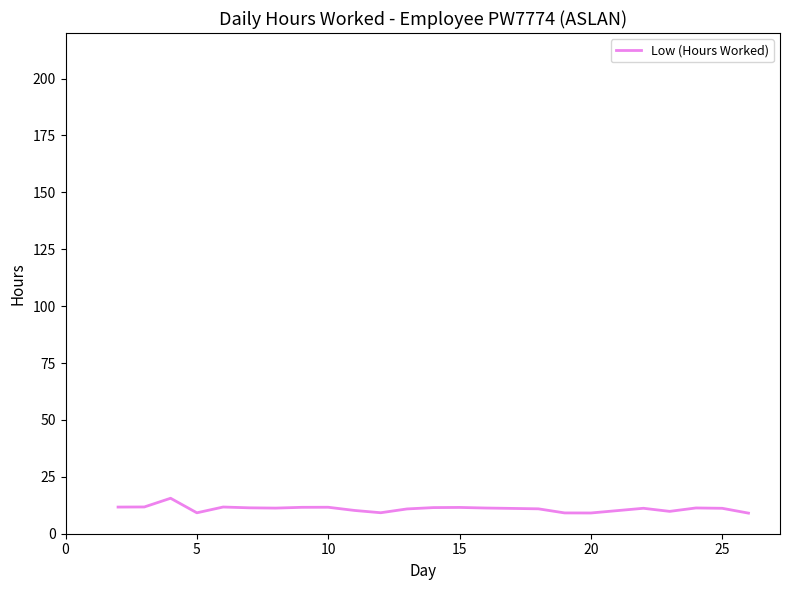

What is the difference between the maximum and minimum values?

6.5